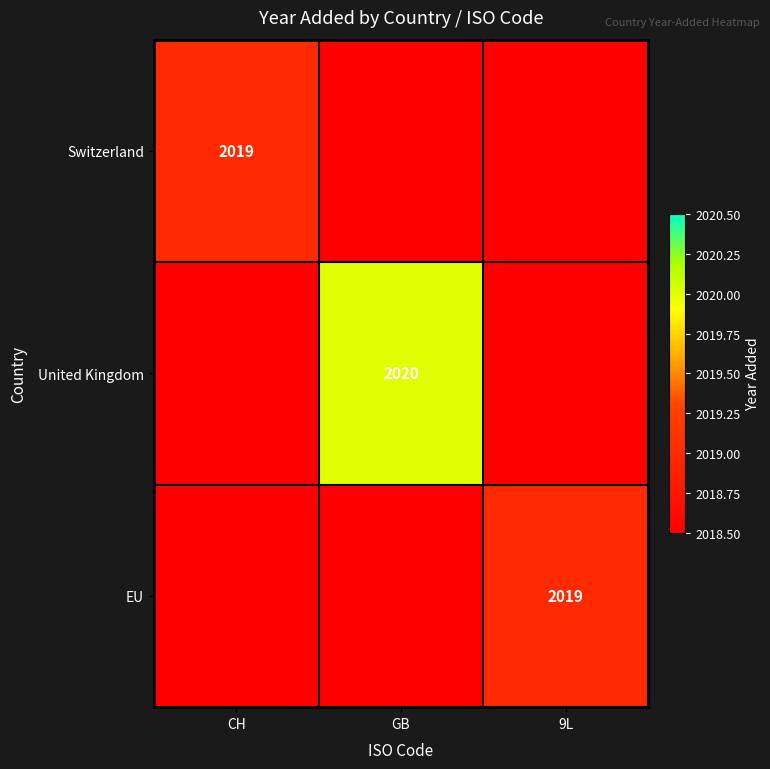

The value of United Kingdom at GB is 1130. True or false?

False